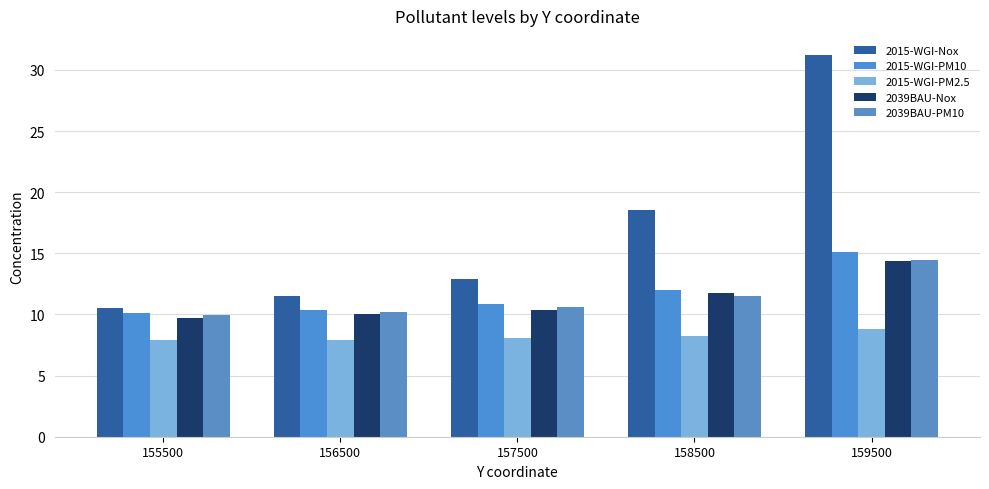

Where is 2039BAU-PM10 nearest to the value 12?

158500